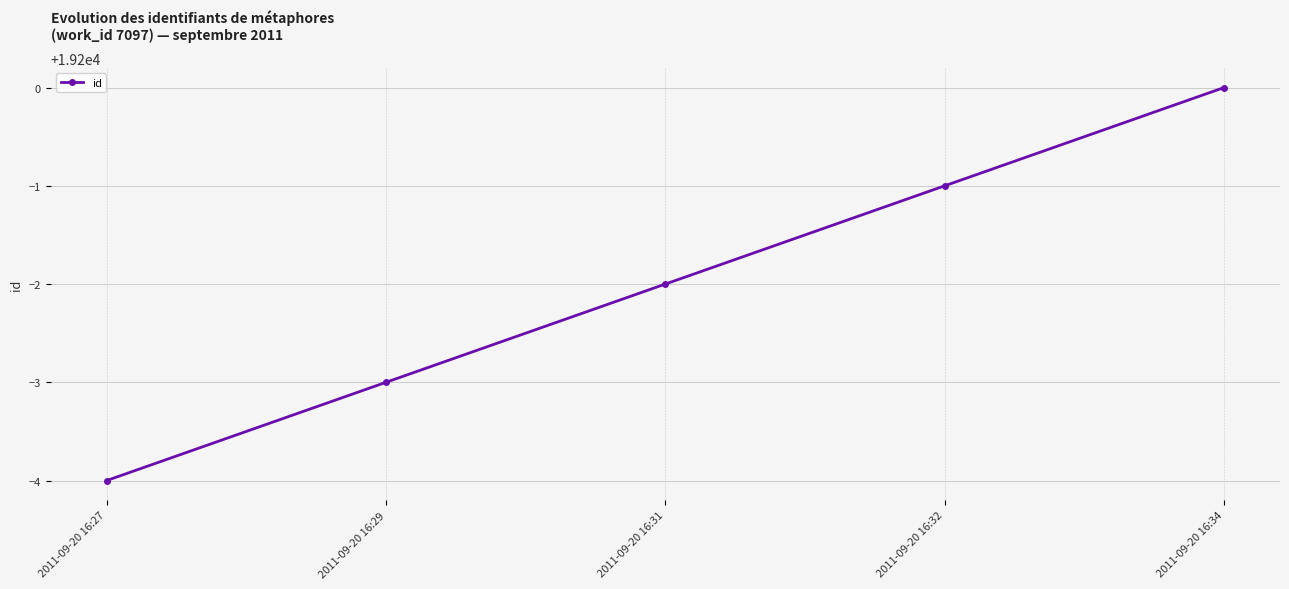

Rank the categories by value from lowest to highest.

2011-09-20 16:27, 2011-09-20 16:29, 2011-09-20 16:31, 2011-09-20 16:32, 2011-09-20 16:34